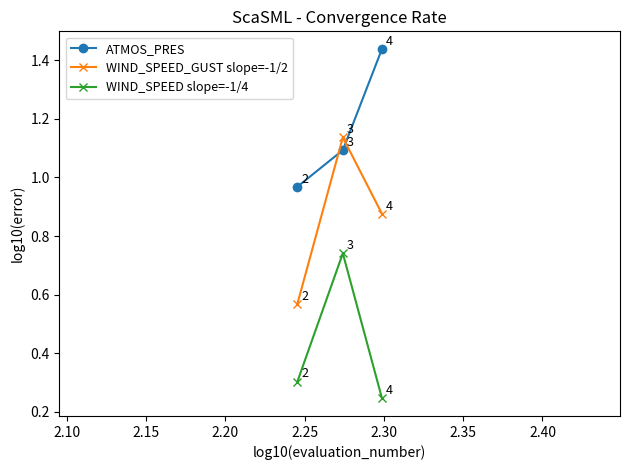

At how many categories does at least one series exceed 0?

3